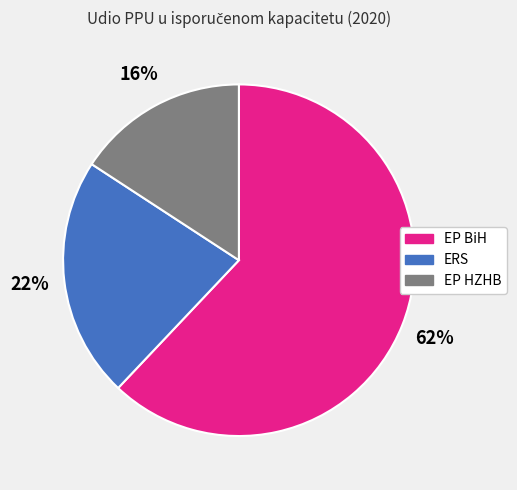

Which slice is the largest?

EP BiH